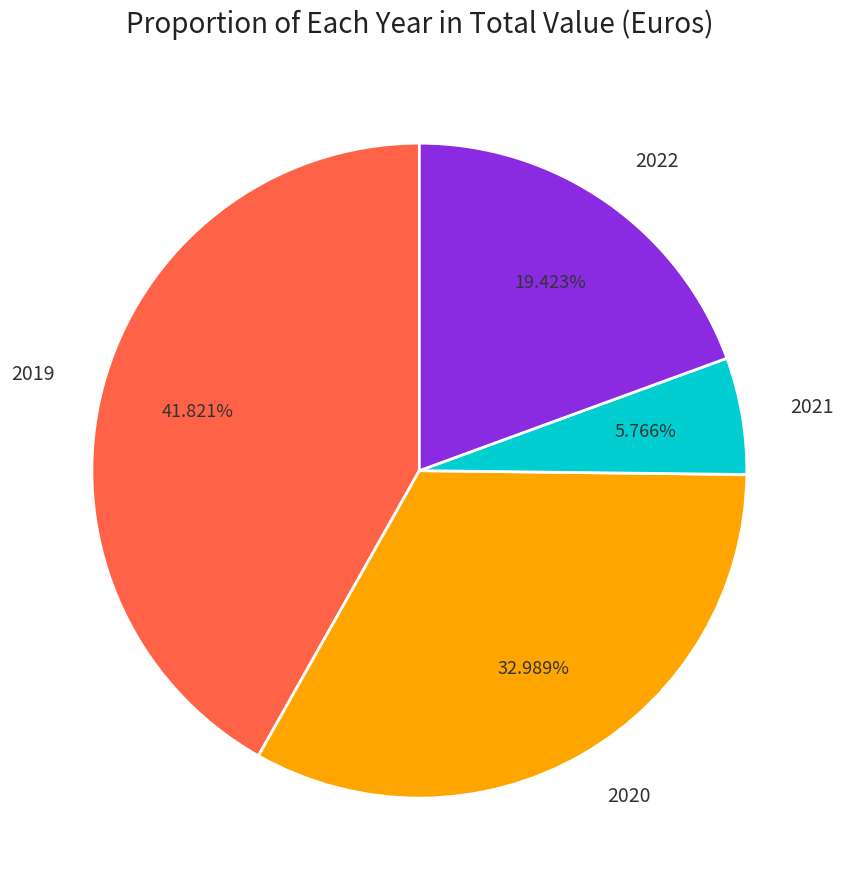

Is there a majority slice in this chart?

No